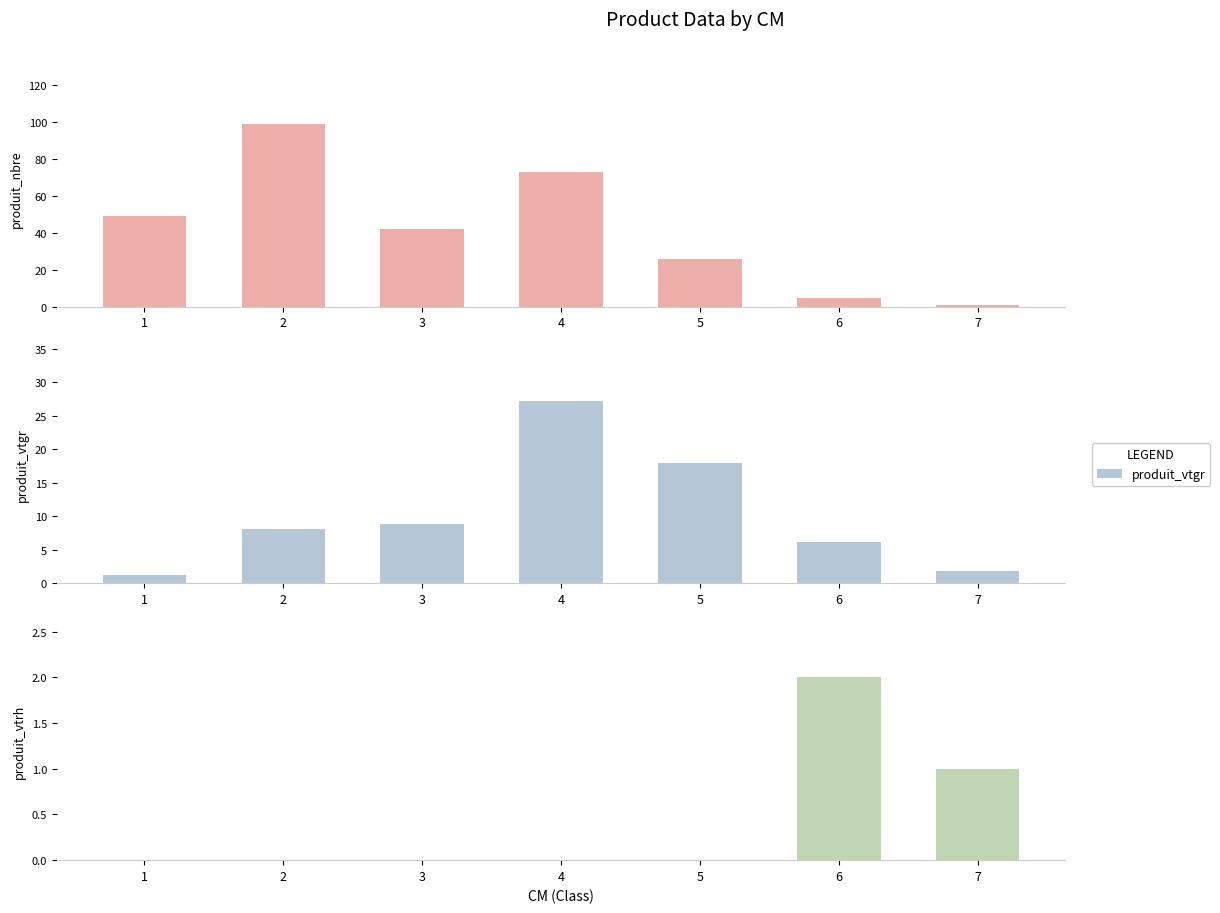

Reading left to right, what are all the values shown in this chart?

produit_nbre: 1=49.0	2=99.0	3=42.0	4=73.0	5=26.0	6=5.0	7=1.0
produit_vtgr: 1=1.2	2=8.1	3=8.9	4=27.3	5=17.9	6=6.1	7=1.9
produit_vtrh: 1=0.0	2=0.0	3=0.0	4=0.0	5=0.0	6=2.0	7=1.0